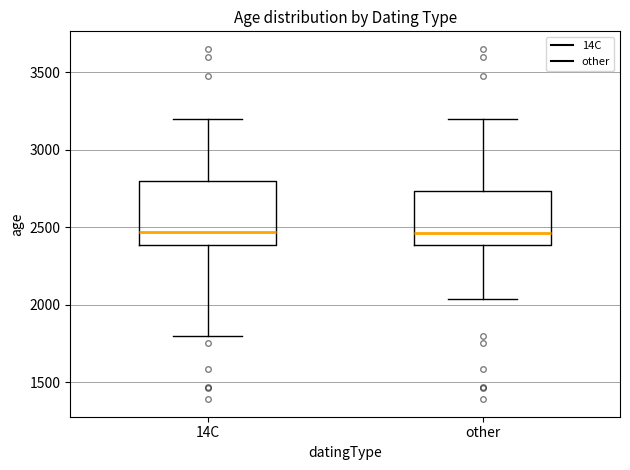

Reading left to right, transcribe this box plot: for each box, give where its median line is, the range the box spans, and where its two whiskers end, as read against the y-axis. The values are not printed on the chart, so give them approximately, as read against the axis.

14C: median 2450, box 2400 to 2800, whiskers 1800 to 3200
other: median 2450, box 2400 to 2750, whiskers 2050 to 3200